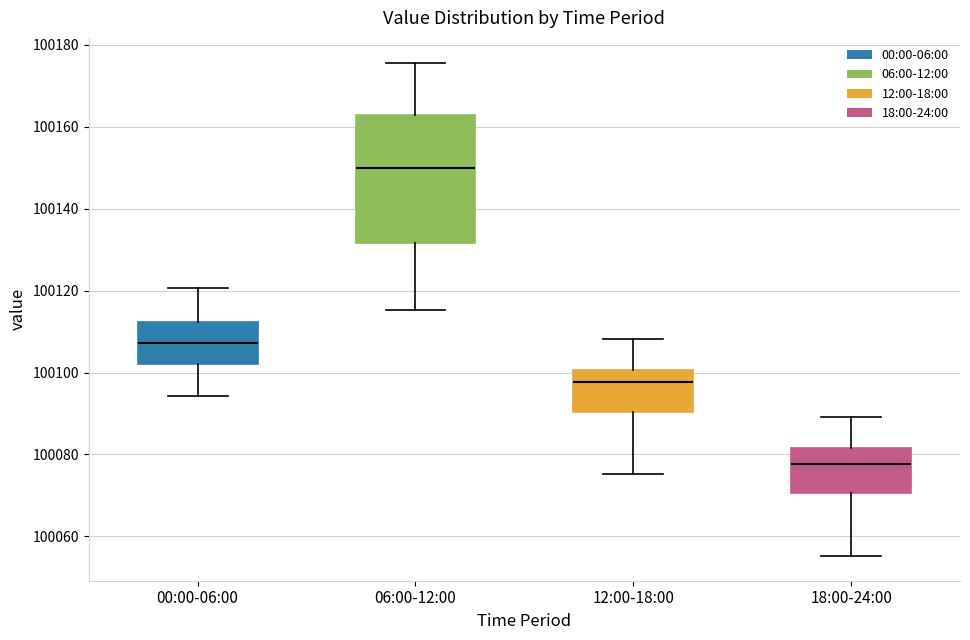

Which box is the tallest, from its lower edge to its upper edge?

06:00-12:00